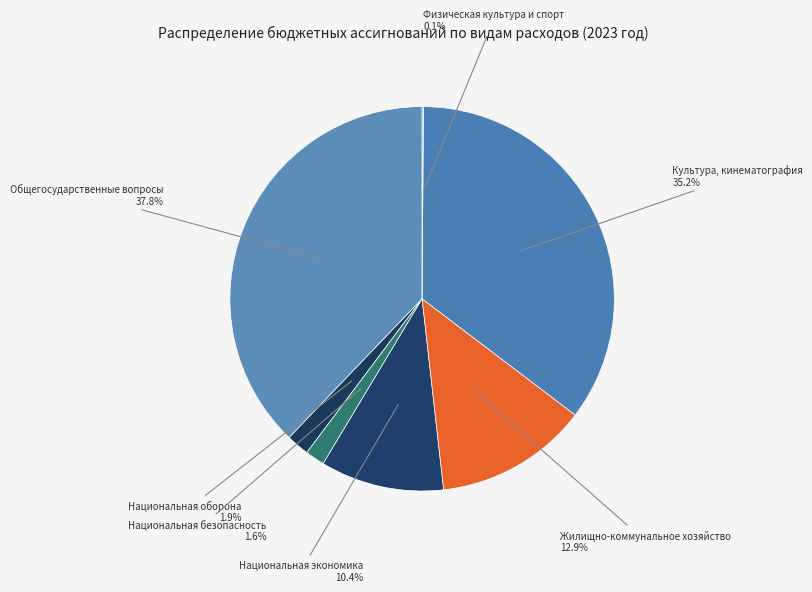

Approximately how many times larger is the value at Жилищно-коммунальное хозяйство compared to Культура, кинематография?

0.4